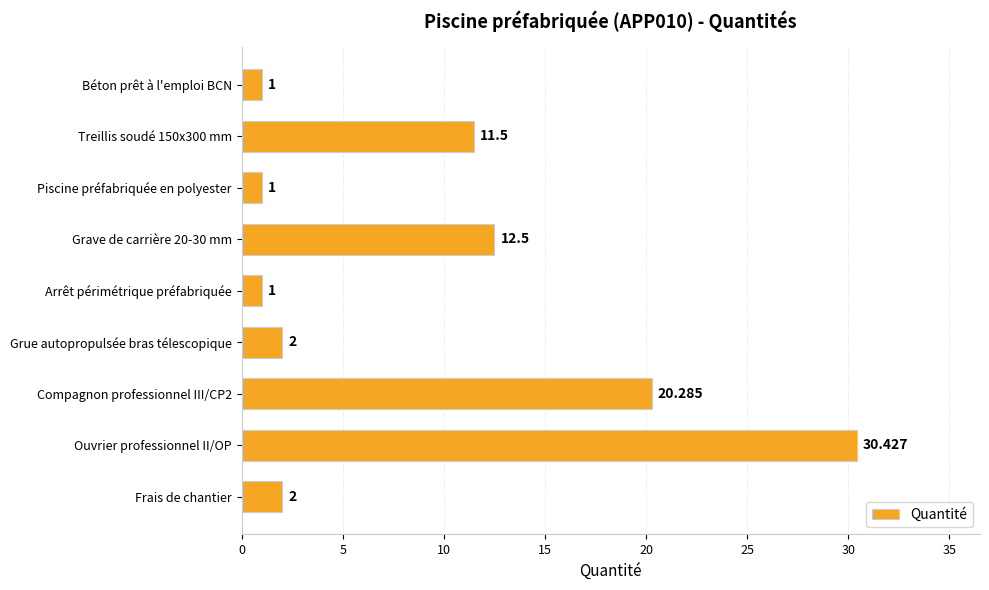

How many data points are less than 2?

3